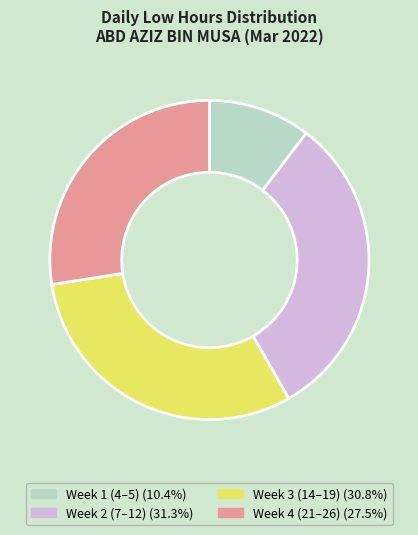

Is there any slice that represents more than half of the pie?

No